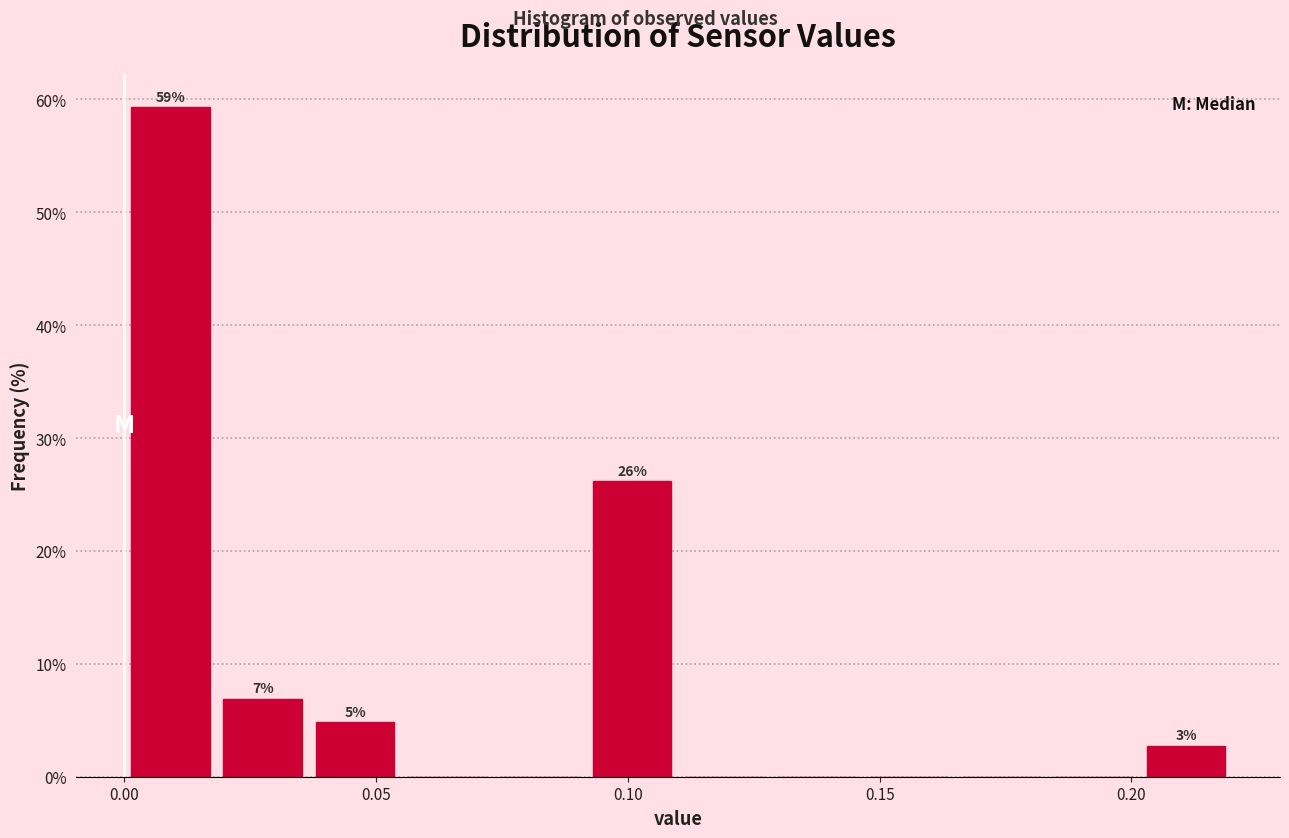

Around what value on the x-axis is the tallest bar? Give the approximate position of its centre, as read against the axis.

0.010